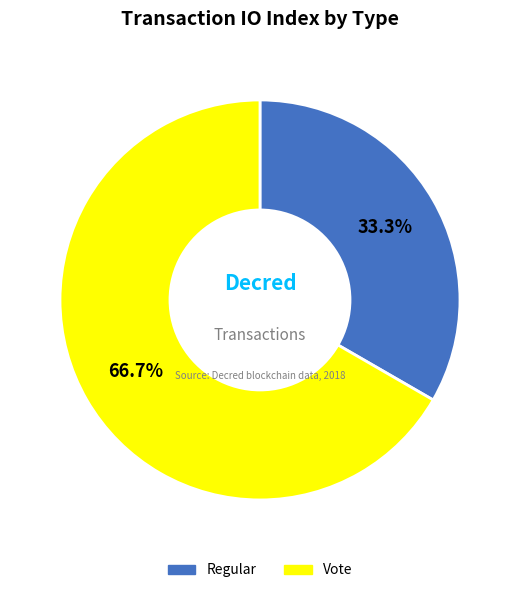

The Vote slice represents 67% of the pie. True or false?

True